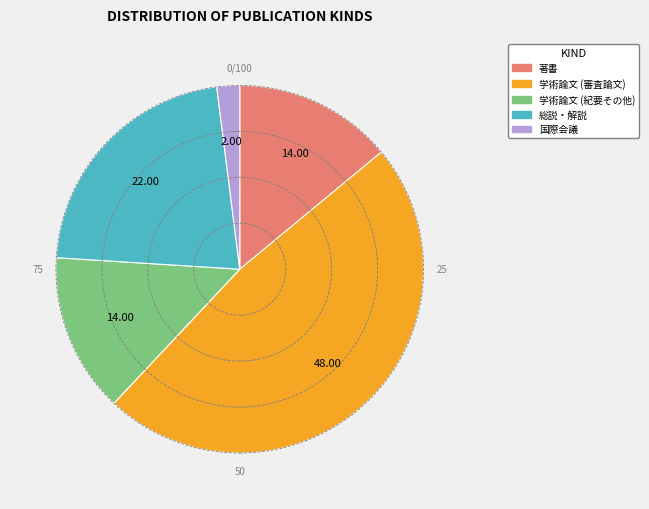

How many slices are in this pie chart?

5